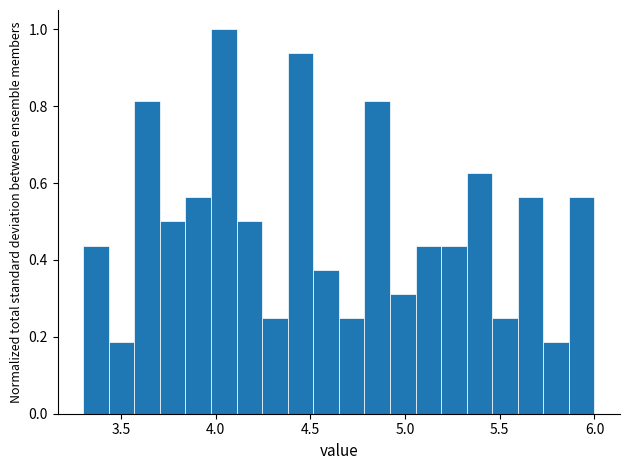

Read against the x-axis, roughly where is the centre of the tallest bar?

4.05